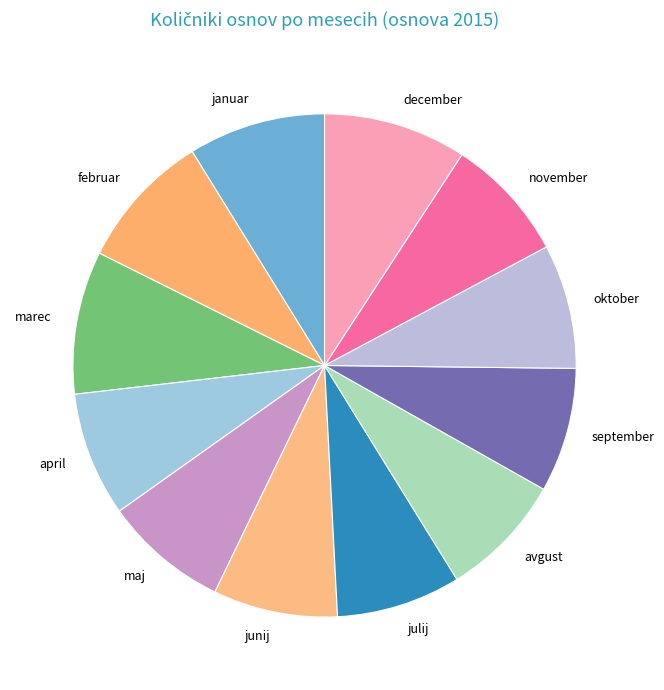

Combined, do december and september account for over 50%?

No